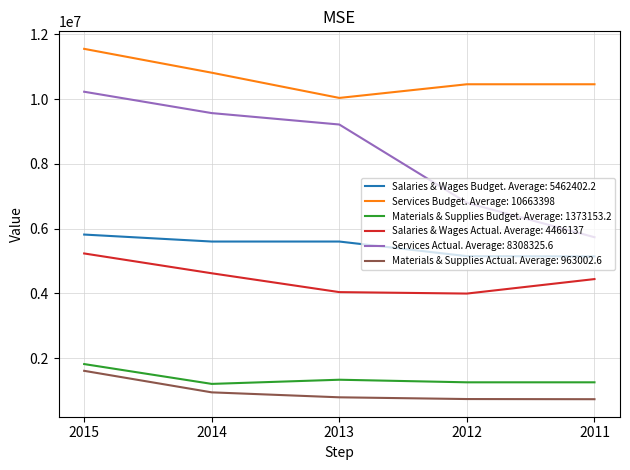

True or false: Services Budget. Average: 10663398 and Salaries & Wages Actual. Average: 4466137 cross at least once.

False